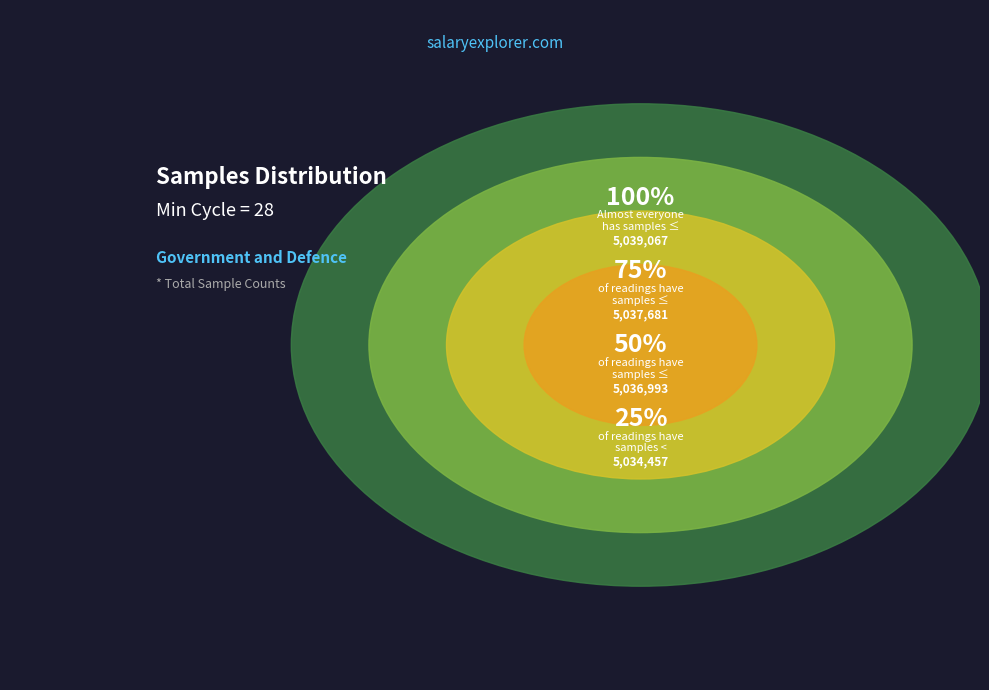

Does any single category account for the majority?

No